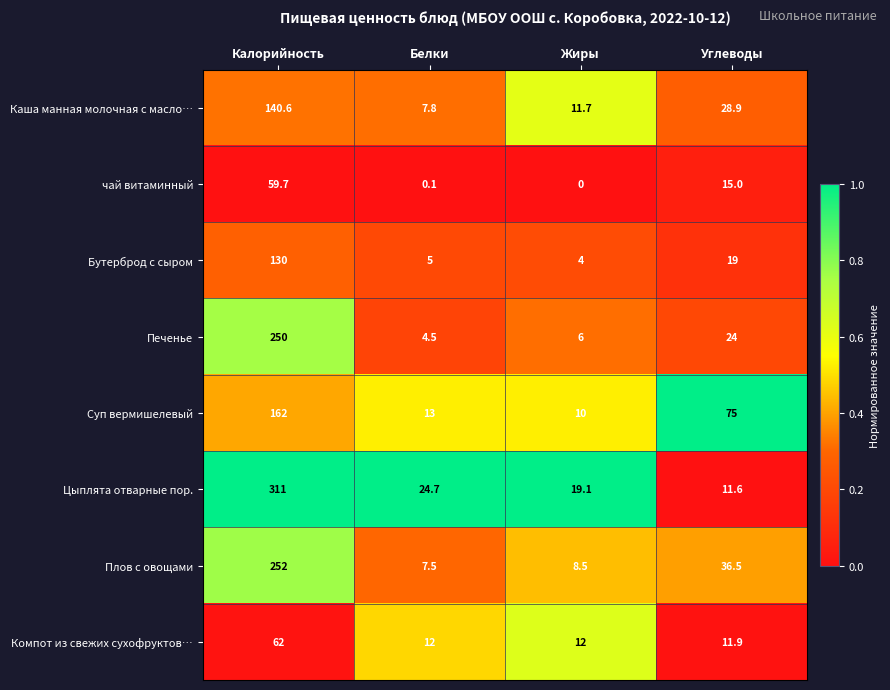

Which series changed the most between Калорийность and Жиры?

Цыплята отварные пор.